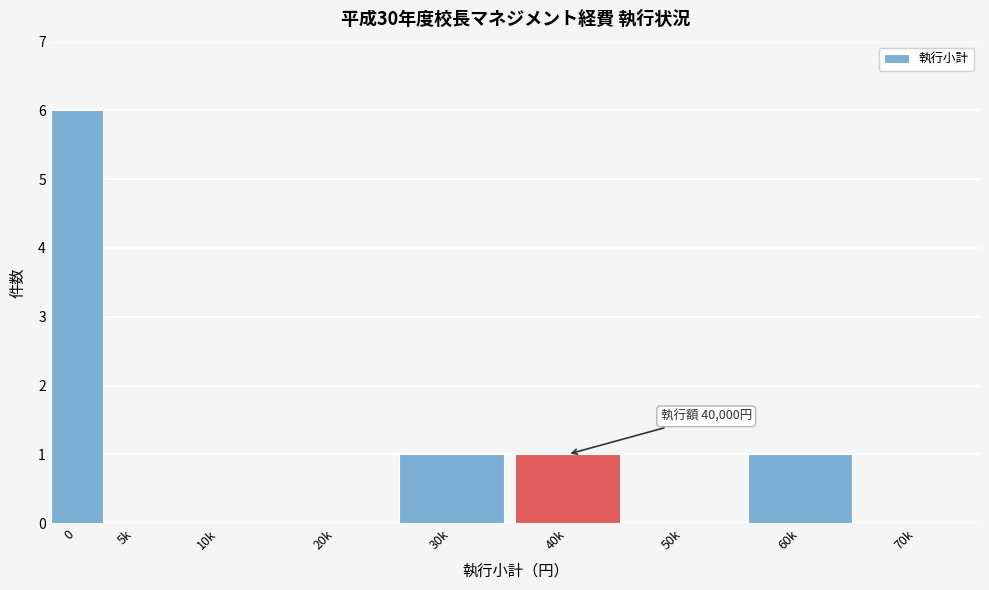

Reading left to right, what are all the values shown in this chart?

0=6	5k=0	10k=0	20k=0	30k=1	40k=1	50k=0	60k=1	70k=0